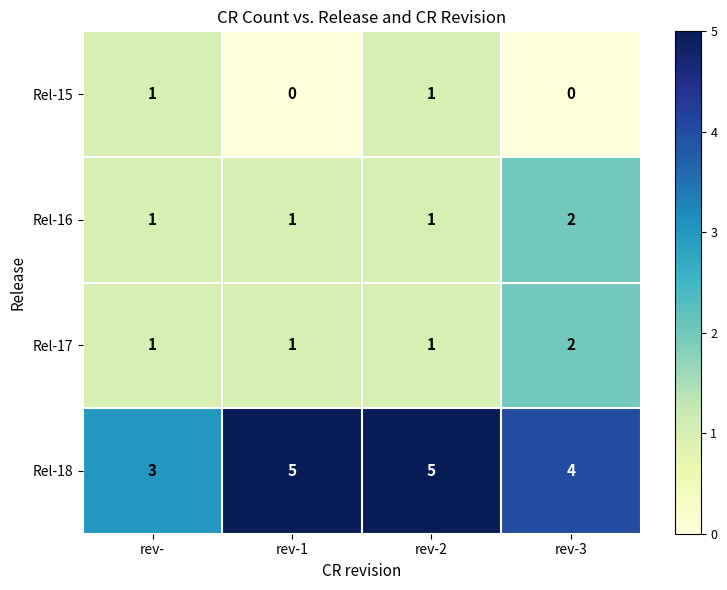

How many categories are shown in the chart?

4